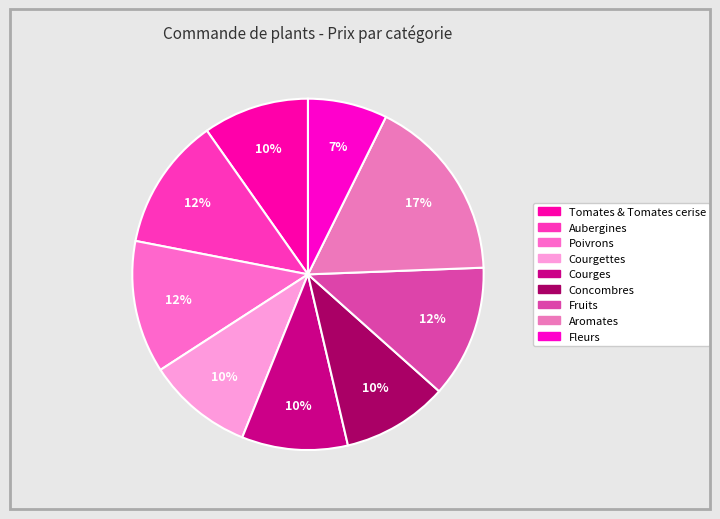

To the nearest percent, what percentage of the pie is Aubergines?

12%